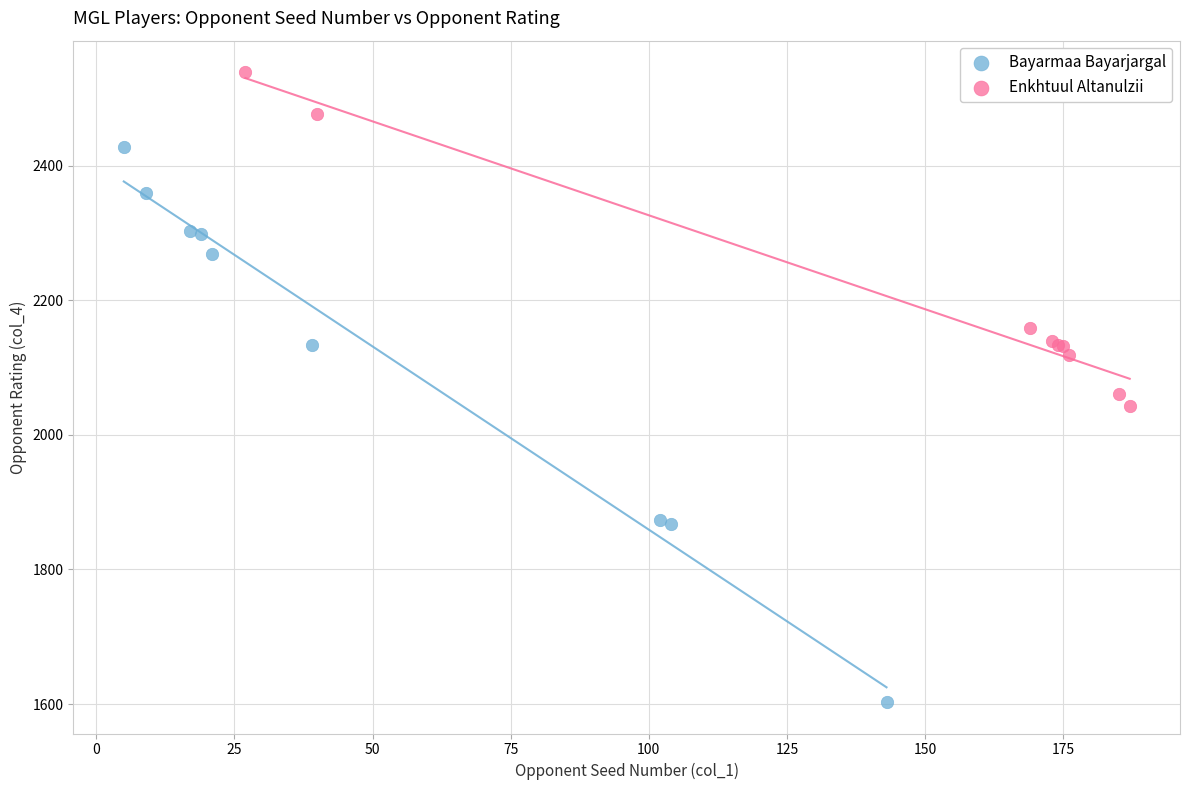

Which series contains the lowest Y value?

Bayarmaa Bayarjargal